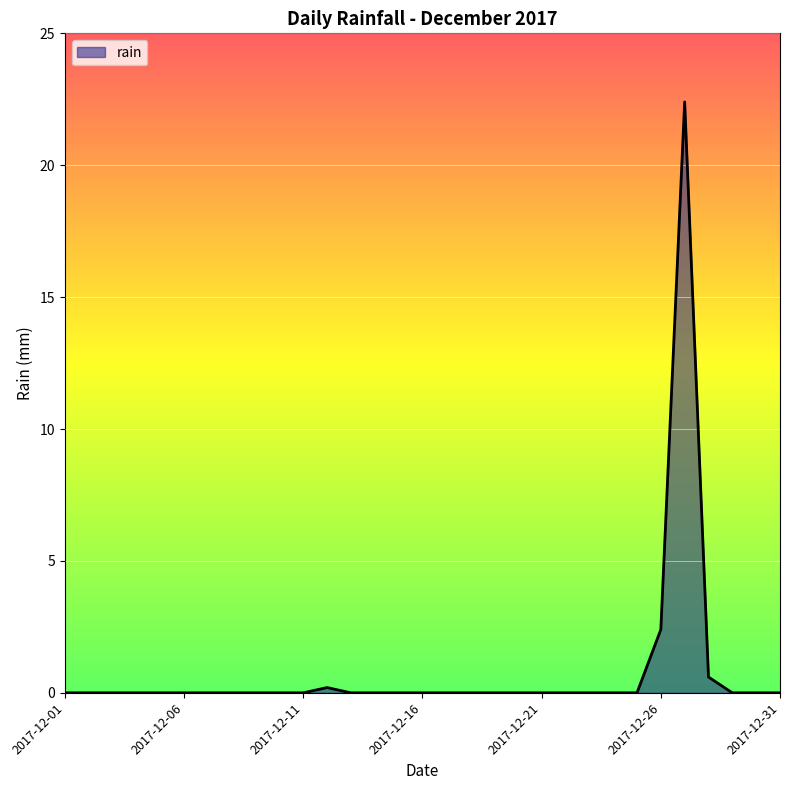

What is the greatest value displayed?

22.4